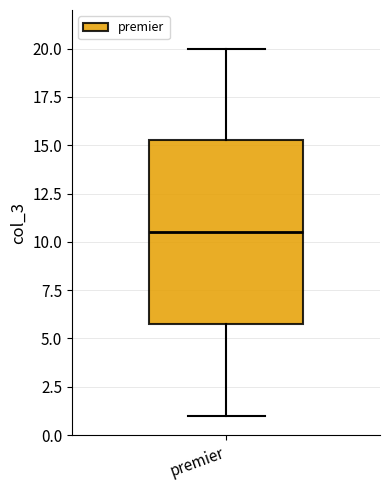

Where is the lower edge of the box for premier on the y-axis? The values are not printed on the chart, so give them approximately, as read against the axis.

6.0